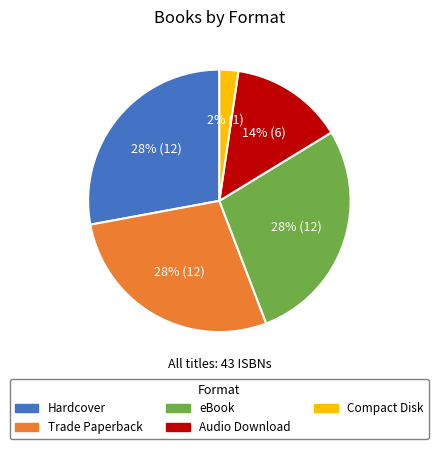

The Trade Paperback slice represents 19% of the pie. True or false?

False